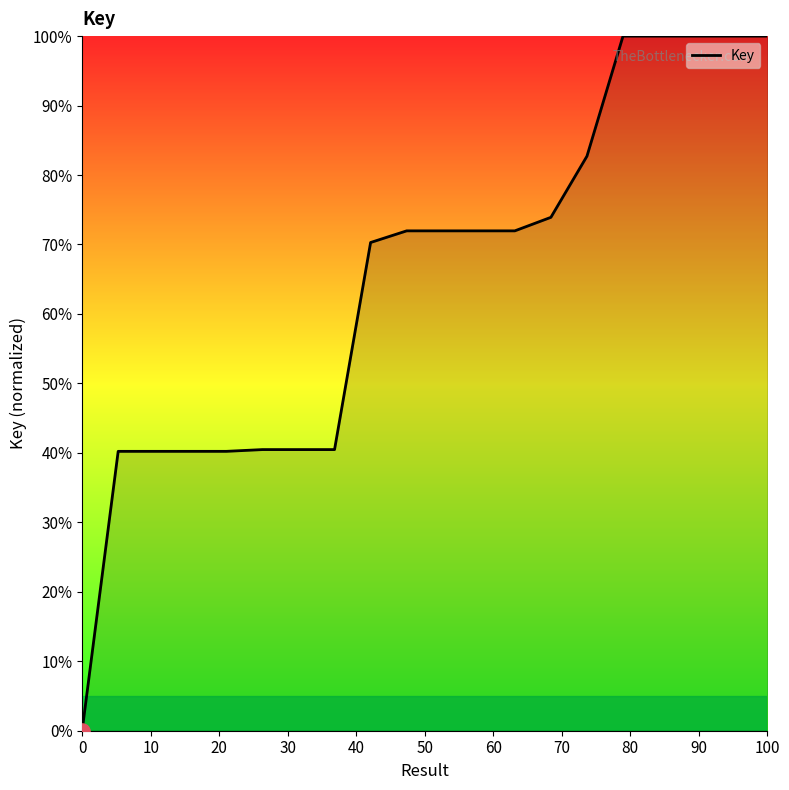

What is the difference between the maximum and minimum values?

100.0